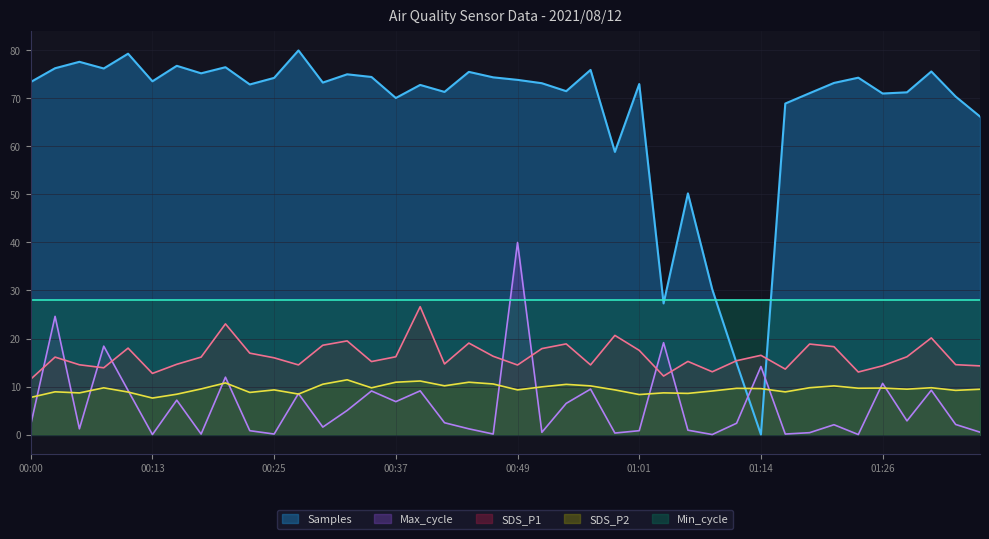

How many series are shown in this chart?

5